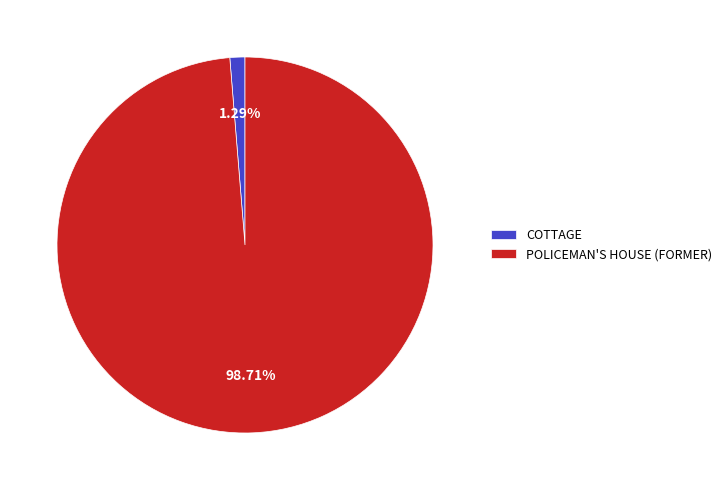

The COTTAGE slice represents 1% of the pie. True or false?

True